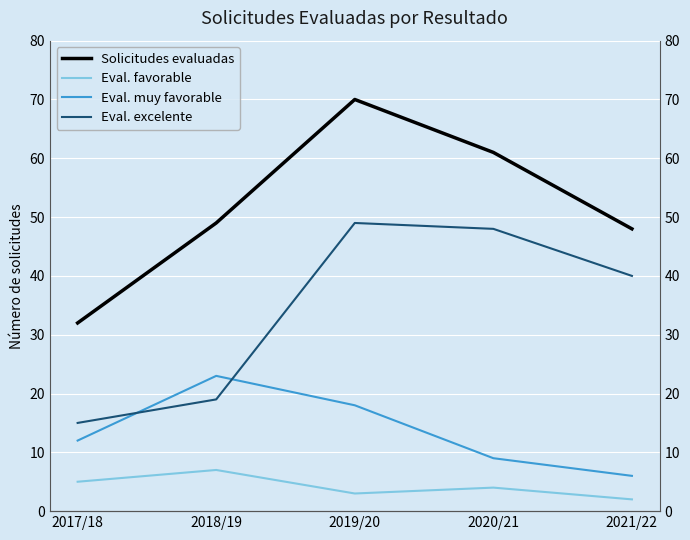

What is the difference between the Solicitudes evaluadas values at 2017/18 and 2019/20?

38